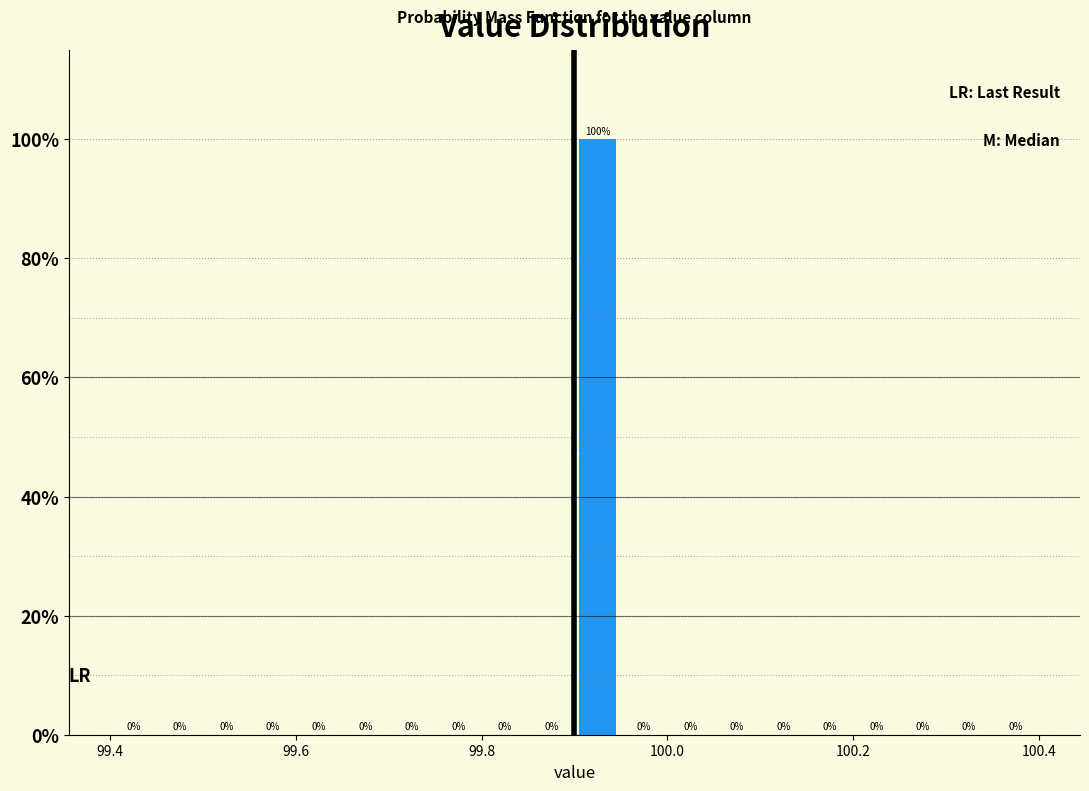

Read against the x-axis, roughly where is the centre of the tallest bar?

99.92